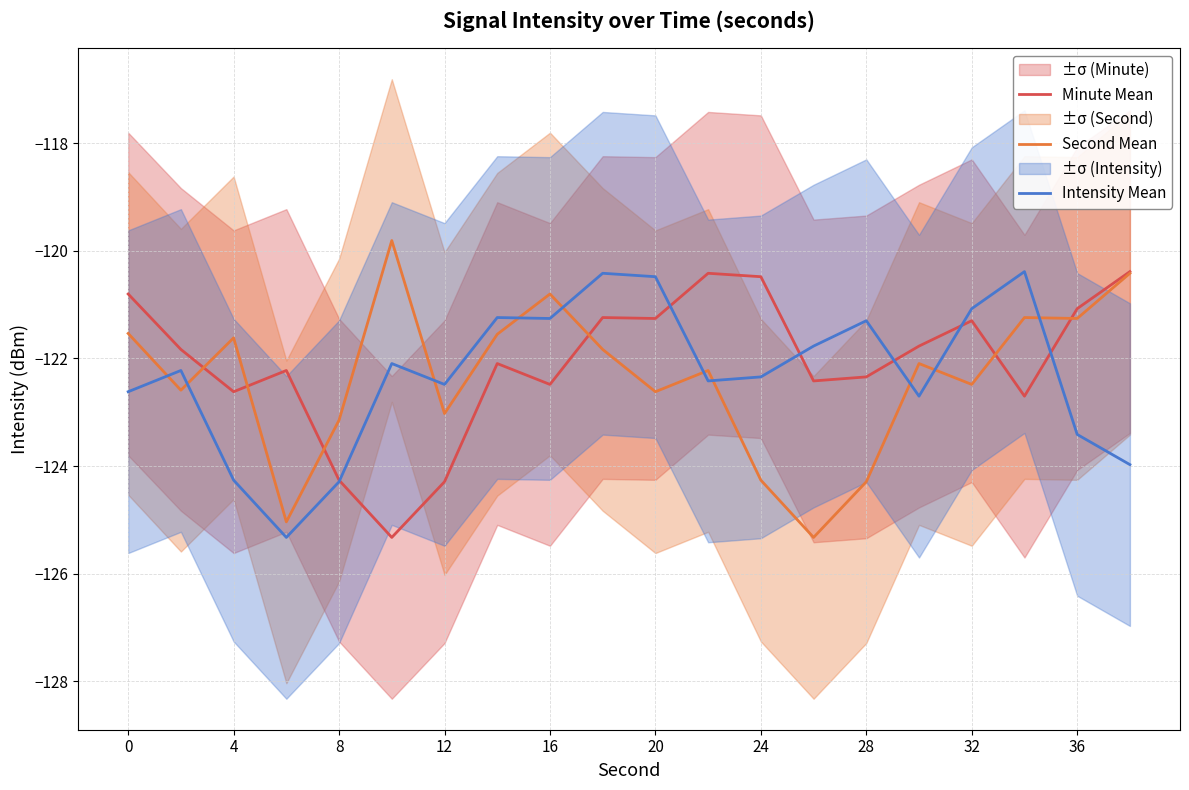

What is the minimum value shown in the chart?

-125.3